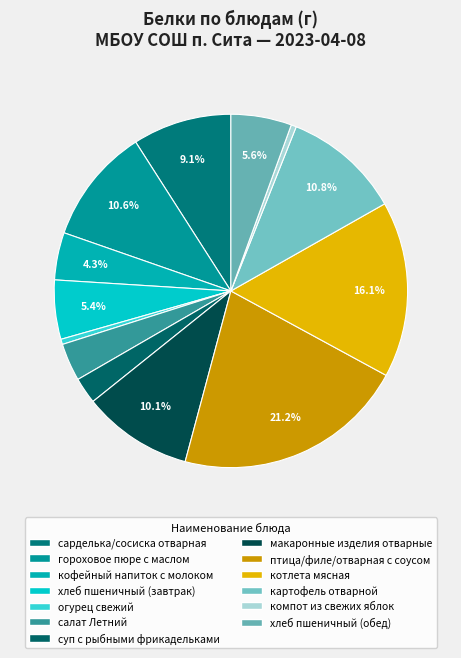

How many segments does this pie chart have?

13